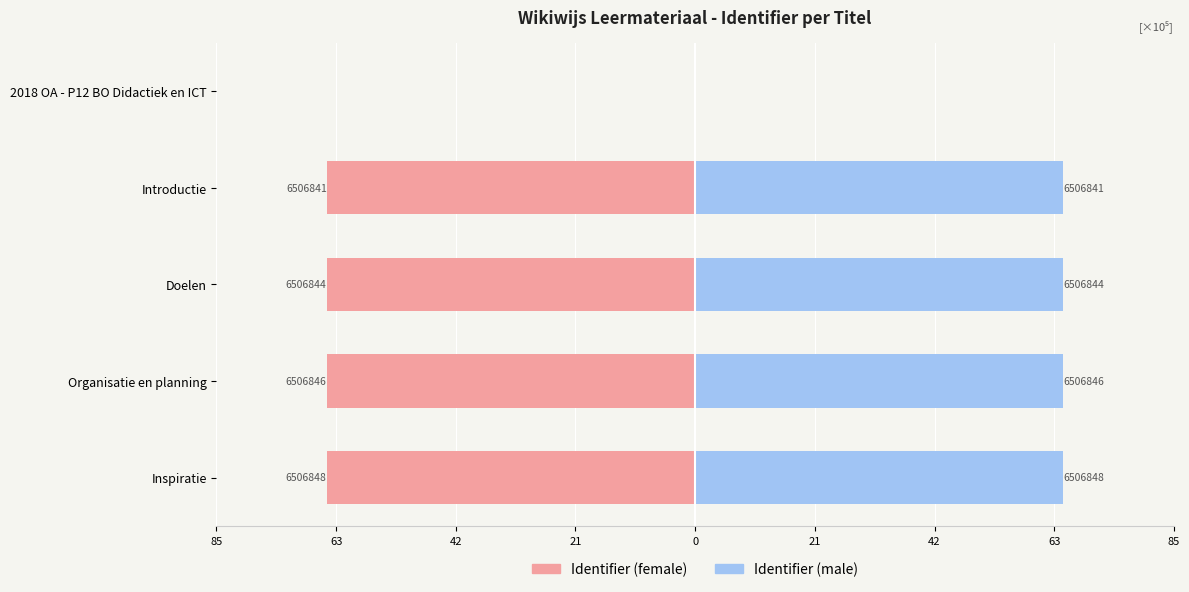

What is the value of the Identifier (male) bar at the 2nd from the left?

65.1